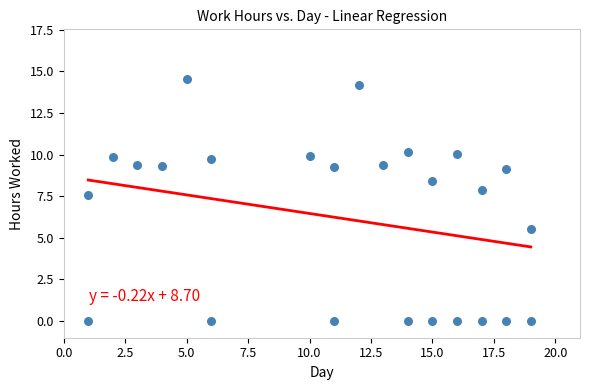

What is the range of Y values (max minus min)?

14.5